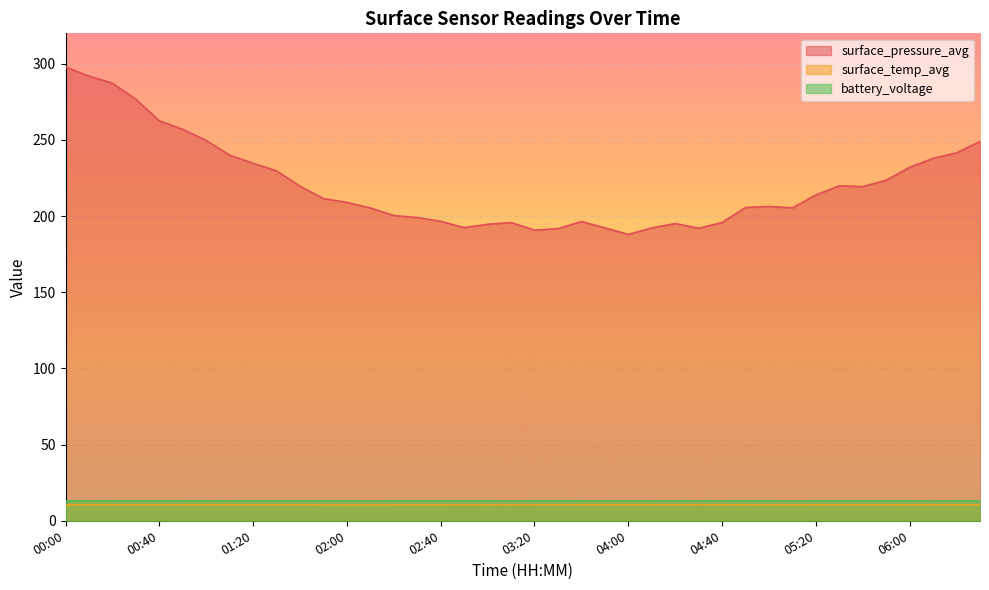

What is the minimum value for battery_voltage?

12.9